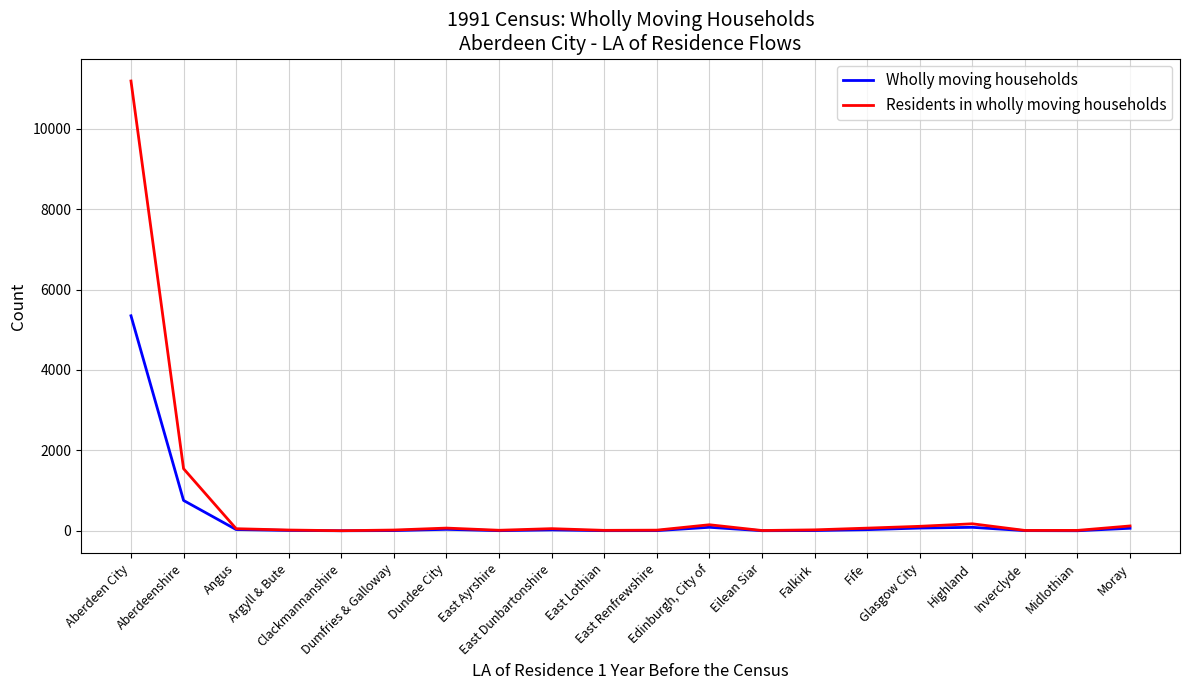

In Residents in wholly moving households, how many points are higher than both neighbors (excluding endpoints)?

4